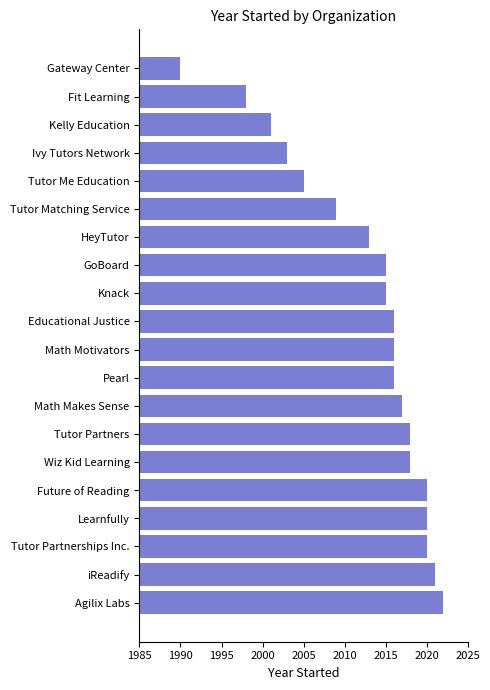

True or false: the data shows 744 at Ivy Tutors Network.

False